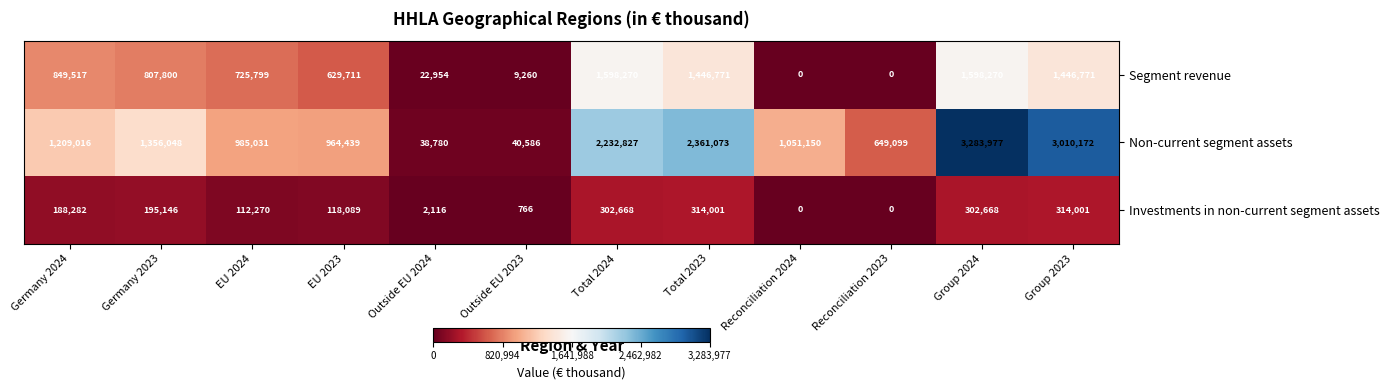

What is the approximate value of Non-current segment assets at Germany 2024?

1209016